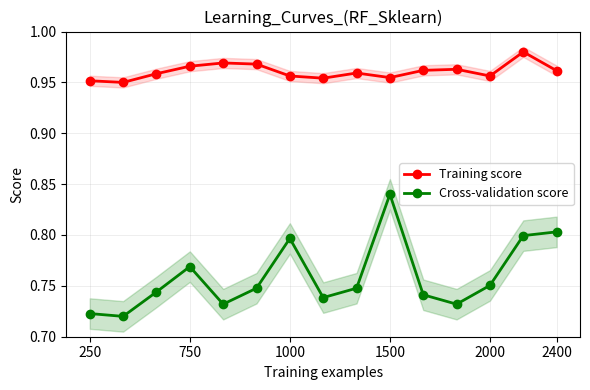

How many categories are shown in the chart?

15